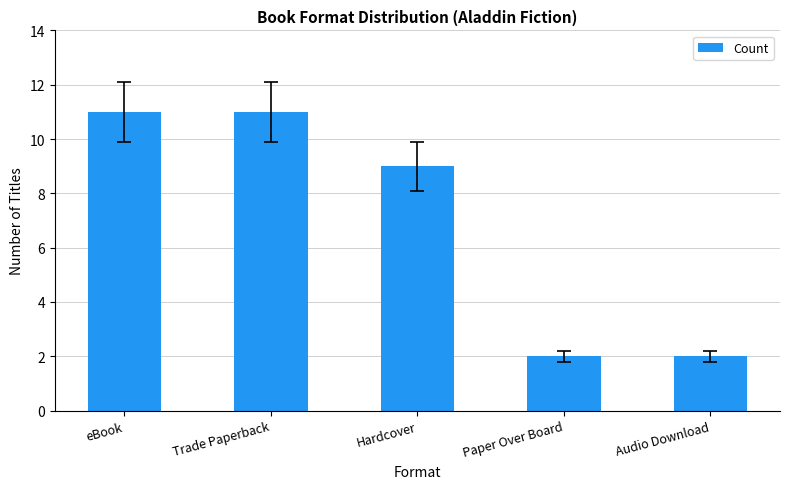

Where is the data nearest to the value 6?

Hardcover